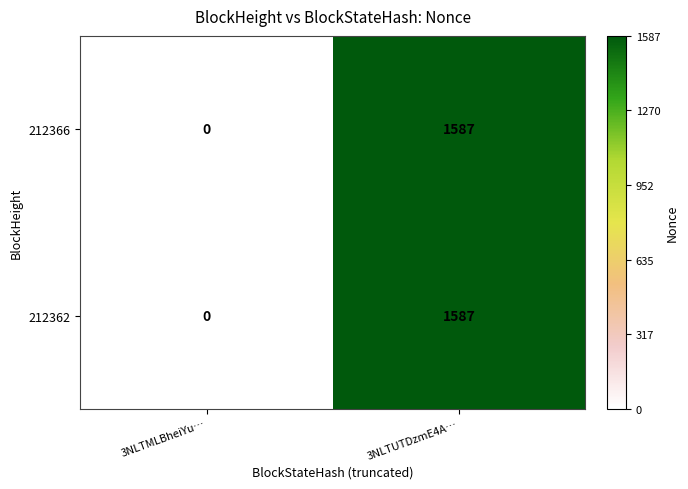

The 212362 series shows 1587 at 3NLTUTDzmE4A…. True or false?

True